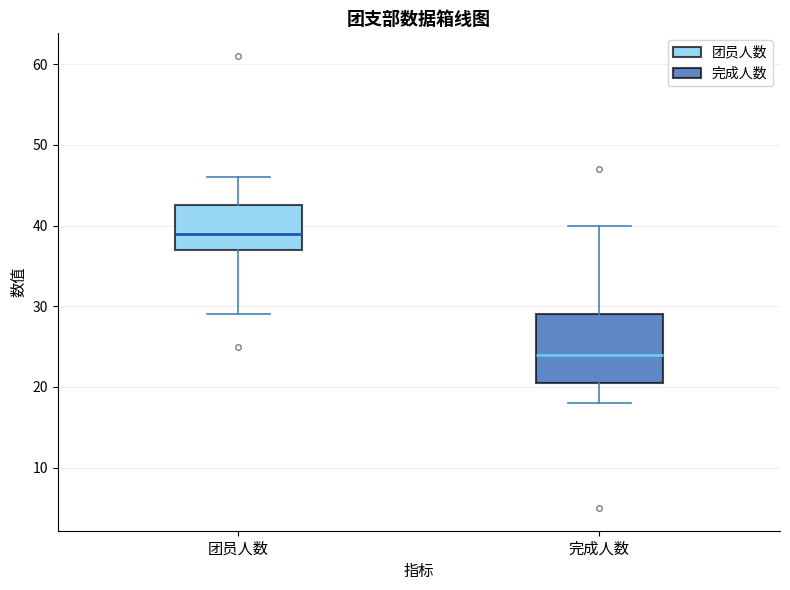

Comparing the boxes themselves (not the whiskers), which one is the tallest?

完成人数